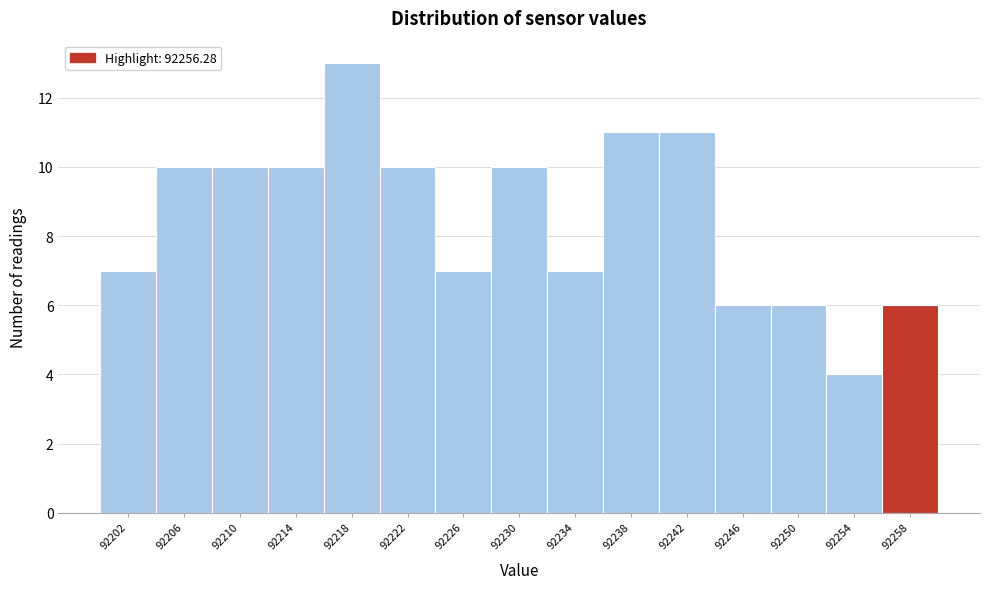

Over which range of the x-axis is the bar tallest?

92216 to 92220